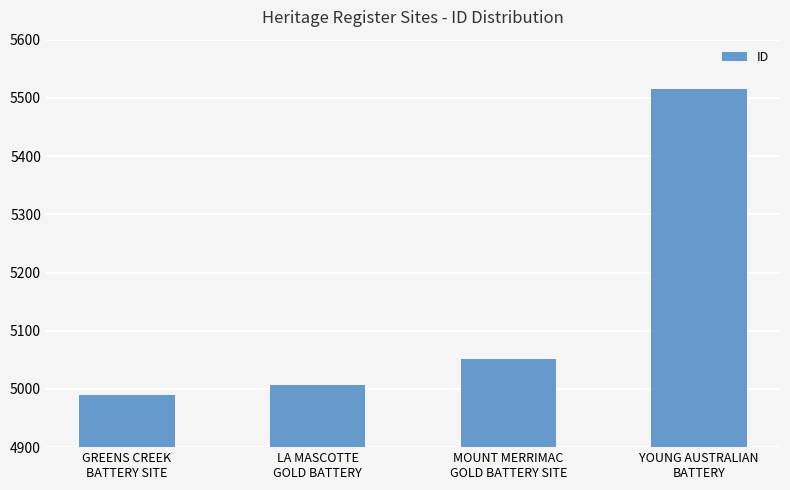

Does the chart contain stacked bars?

No